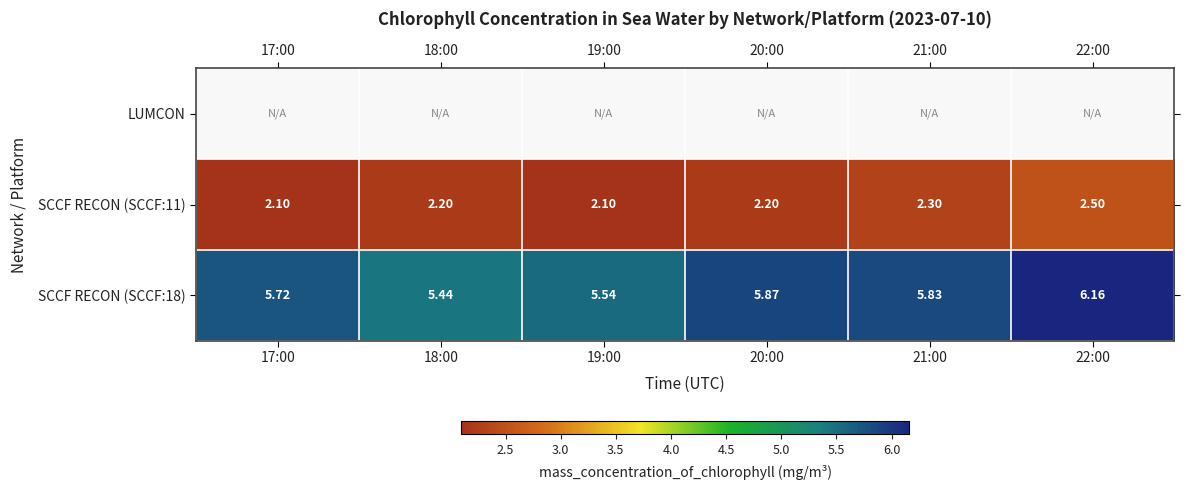

Is the value of SCCF RECON (SCCF:18) at 21:00 greater than the value of SCCF RECON (SCCF:11) at 17:00?

Yes